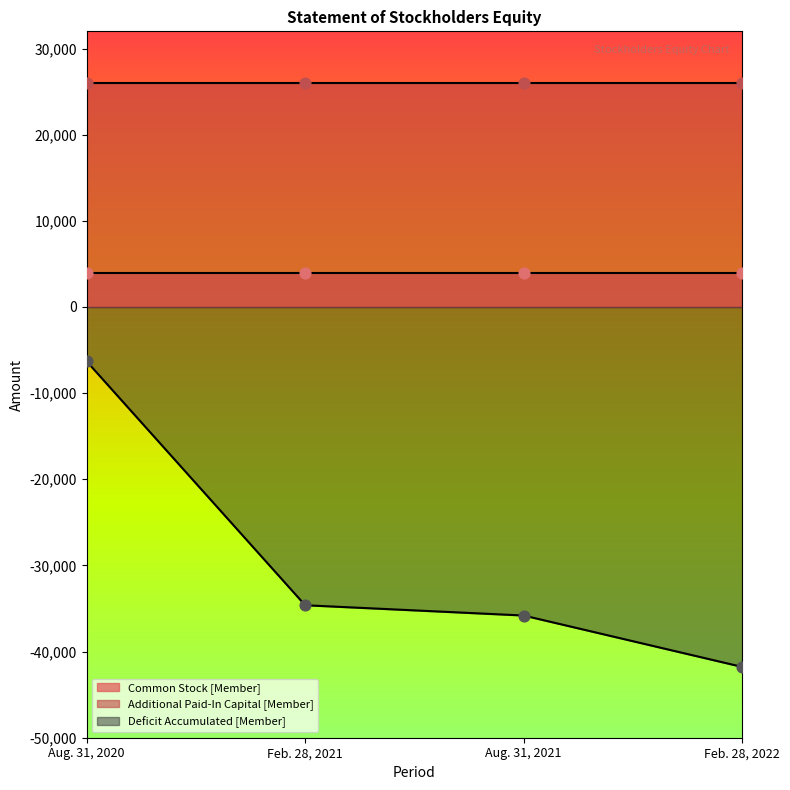

What is the total value across all series at Aug. 31, 2020?

23540